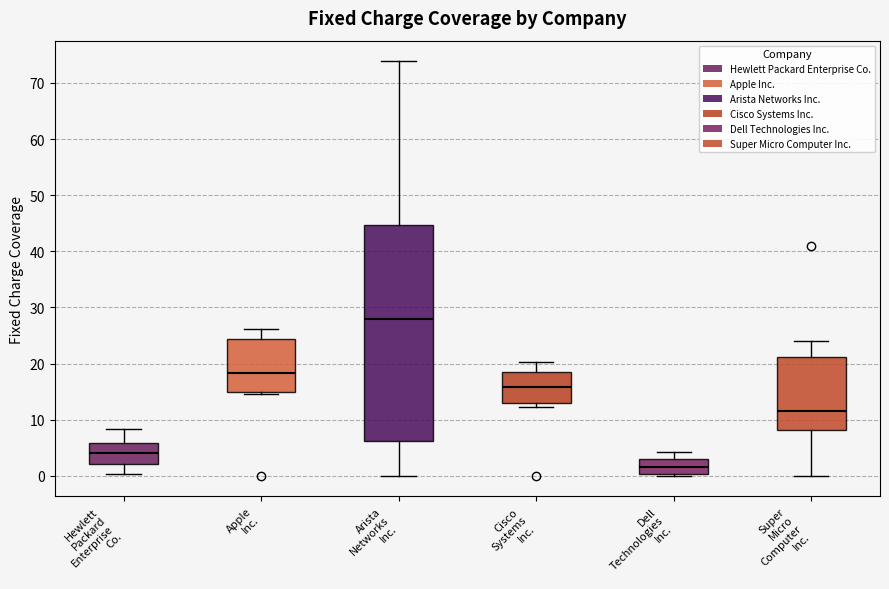

Reading left to right, transcribe this box plot: for each box, give where its median line is, the range the box spans, and where its two whiskers end, as read against the y-axis. The values are not printed on the chart, so give them approximately, as read against the axis.

Hewlett Packard Enterprise Co.: median 4, box 2 to 6, whiskers 0 to 8
Apple Inc.: median 18, box 15 to 24, whiskers 14 to 26
Arista Networks Inc.: median 28, box 6 to 45, whiskers 0 to 74
Cisco Systems Inc.: median 16, box 13 to 18, whiskers 12 to 20
Dell Technologies Inc.: median 2, box 0 to 3, whiskers 0 to 4
Super Micro Computer Inc.: median 11, box 8 to 21, whiskers 0 to 24